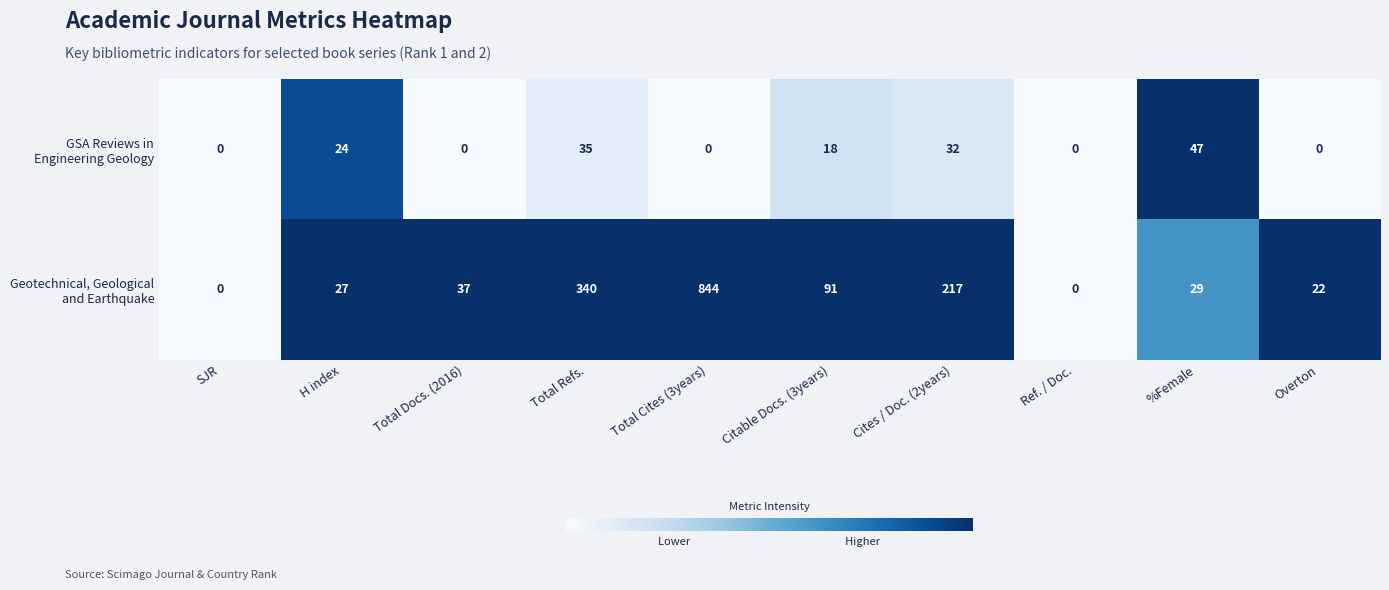

At which category is the sum across all series the highest?

Total Cites (3years)